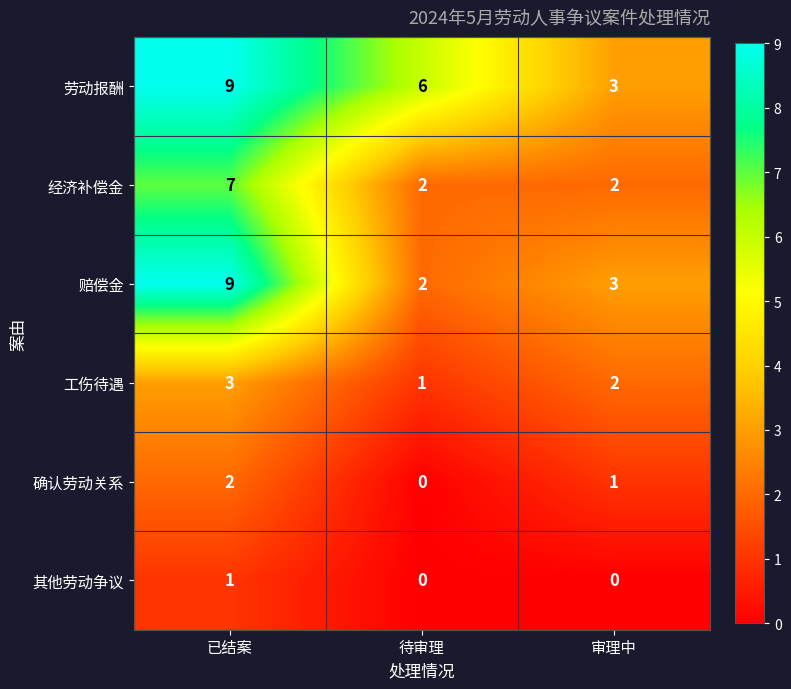

The 确认劳动关系 series shows 2 at 已结案. True or false?

True